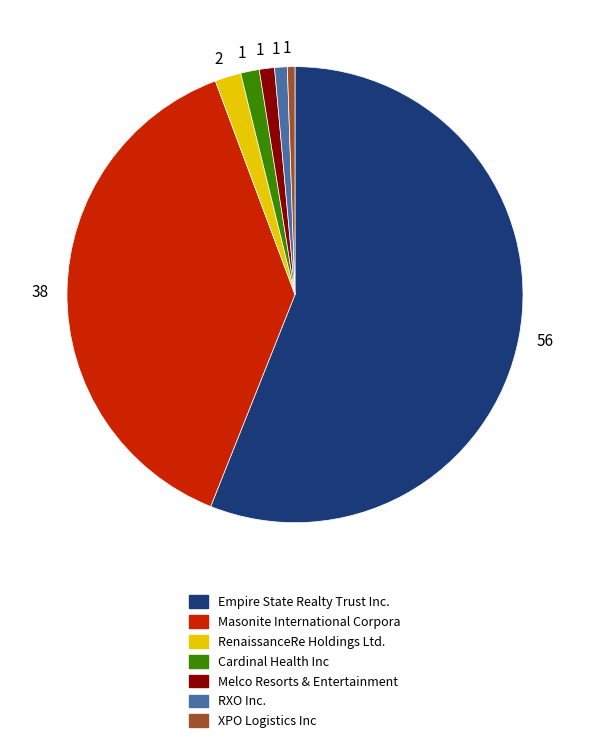

Does any single category account for the majority?

Yes